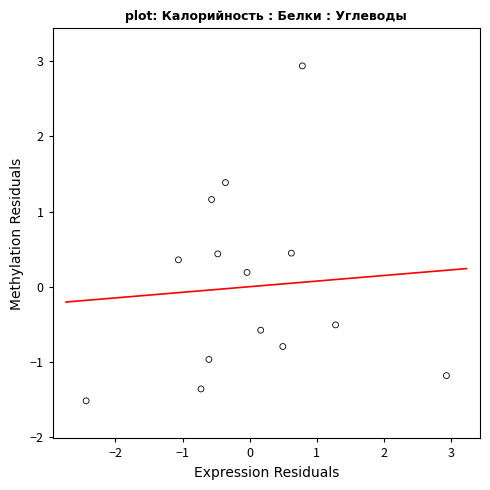

What is the range of X values (max minus min)?

5.4